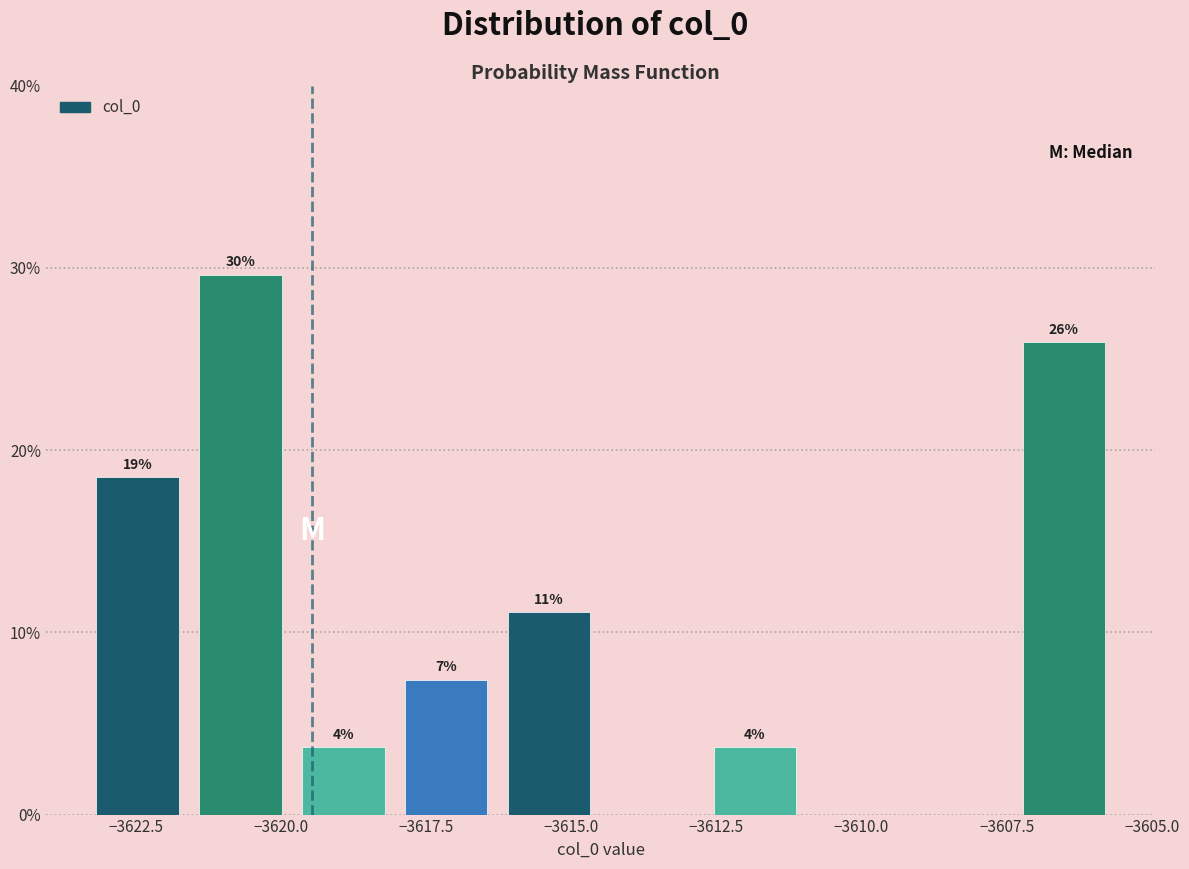

Read against the x-axis, roughly where is the centre of the tallest bar?

-3620.5